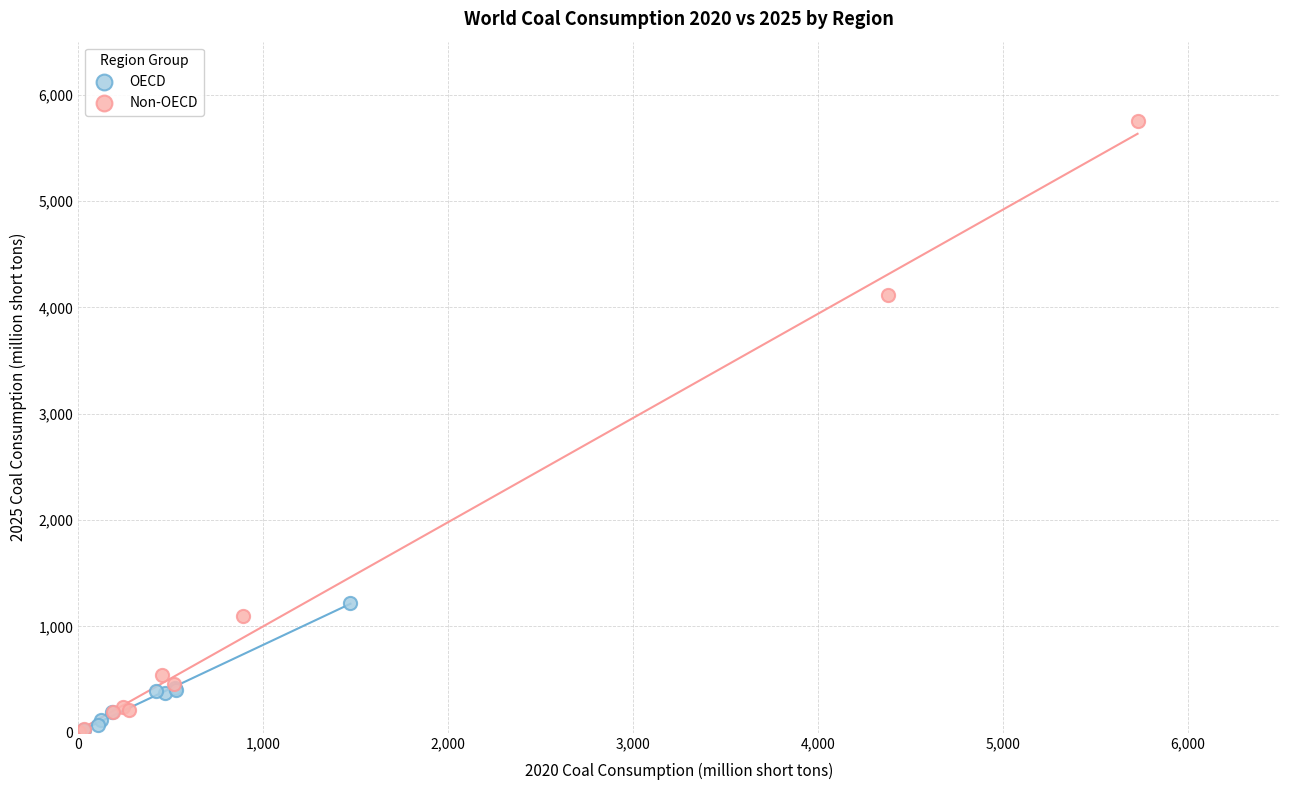

Which series has the widest spread of Y values?

Non-OECD